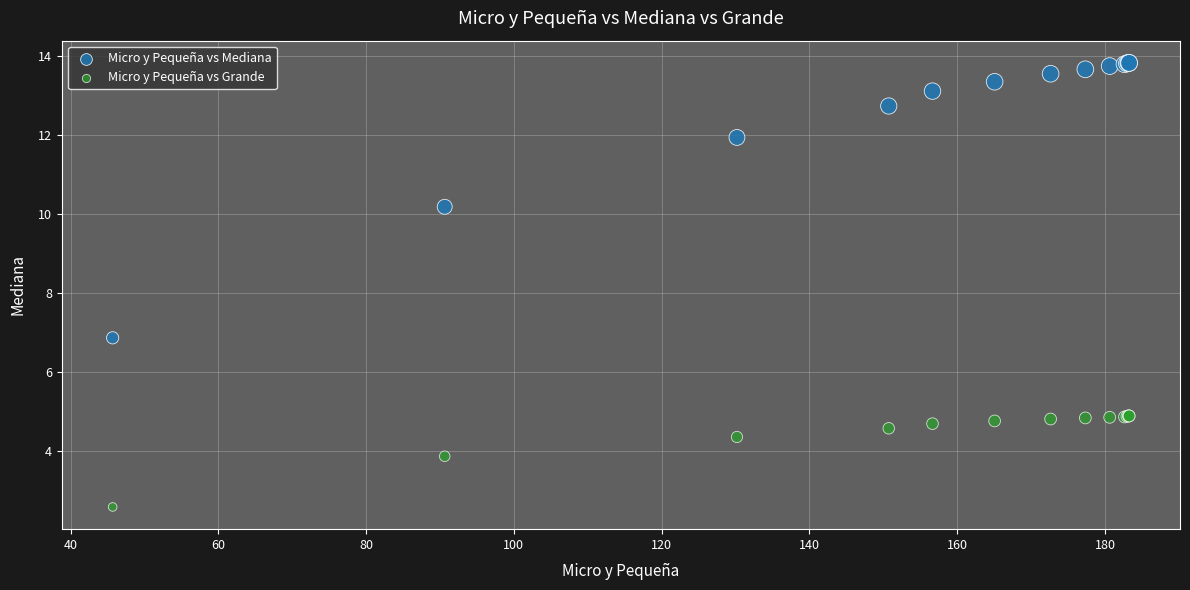

Which series contains the highest Y value?

Micro y Pequeña vs Mediana